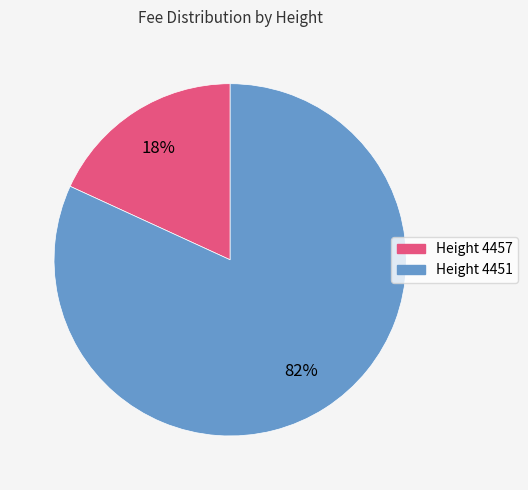

Rank the categories by value from highest to lowest.

Height 4451, Height 4457